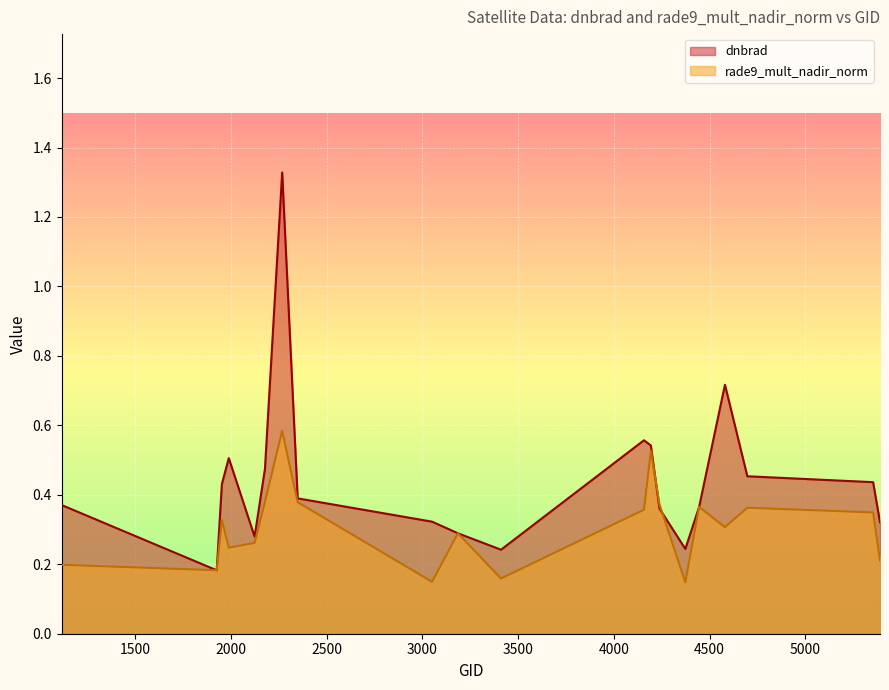

What is the sum of the rade9_mult_nadir_norm values at 2348 and 4193?

0.9